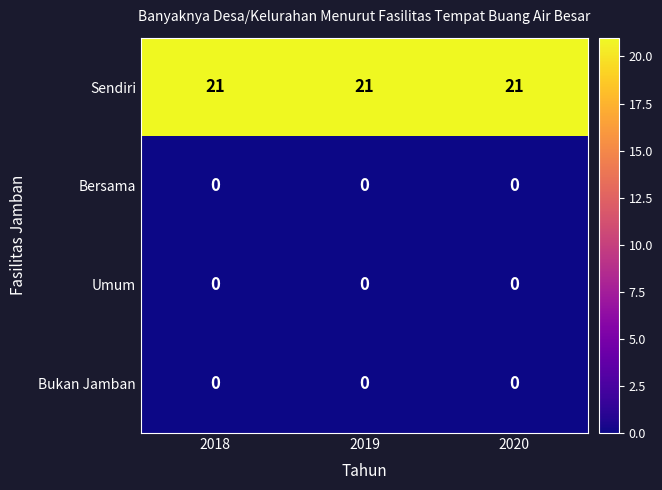

What is the spread (max minus min) of values at 2018?

21